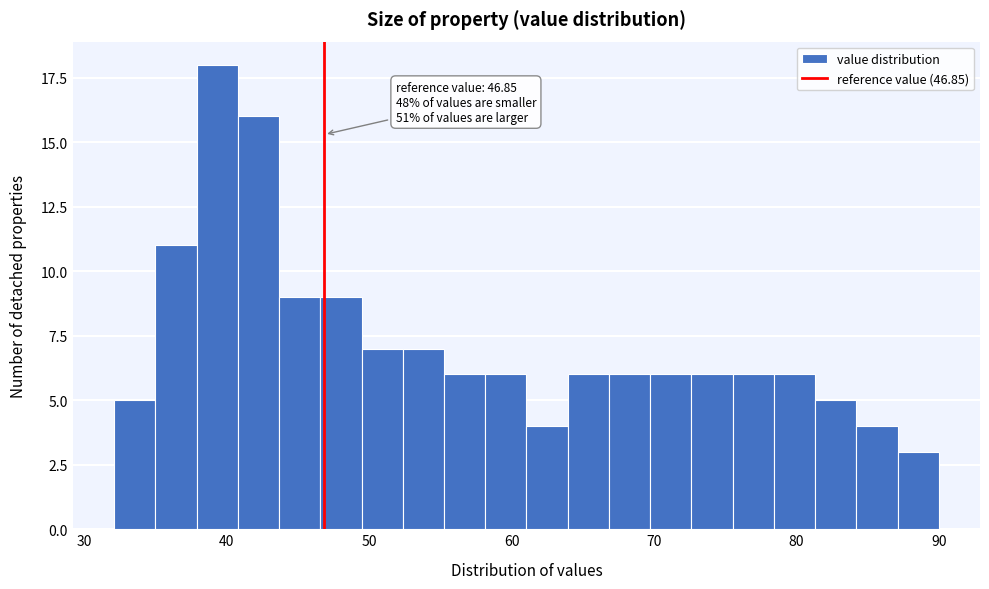

Read against the x-axis, roughly where is the centre of the tallest bar?

39